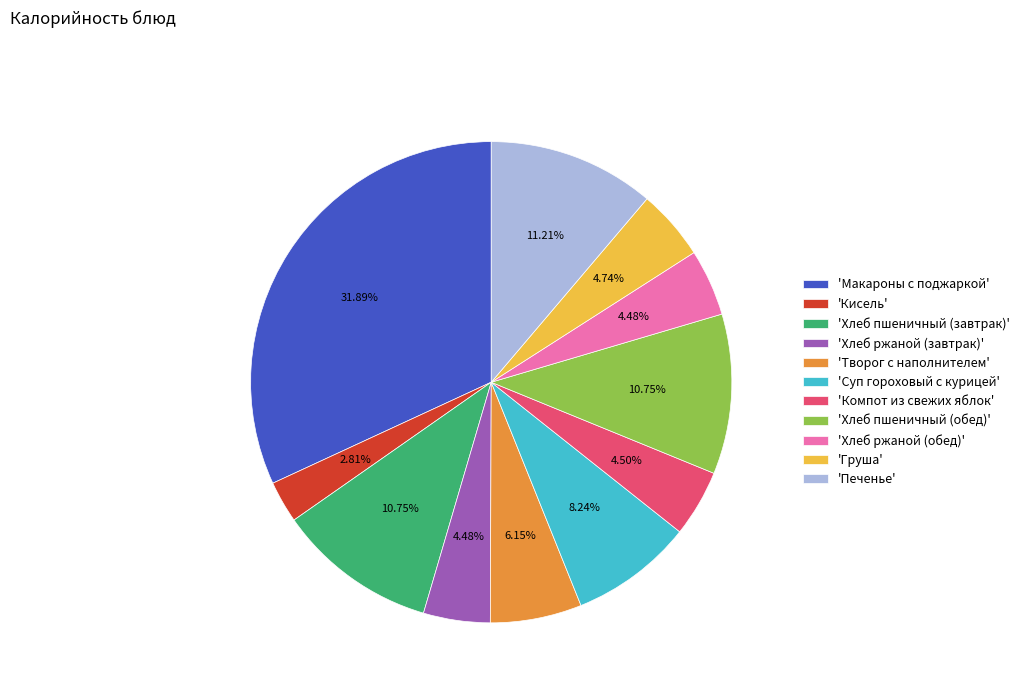

Which has a higher value, 'Творог с наполнителем' or 'Макароны с поджаркой'?

'Макароны с поджаркой'